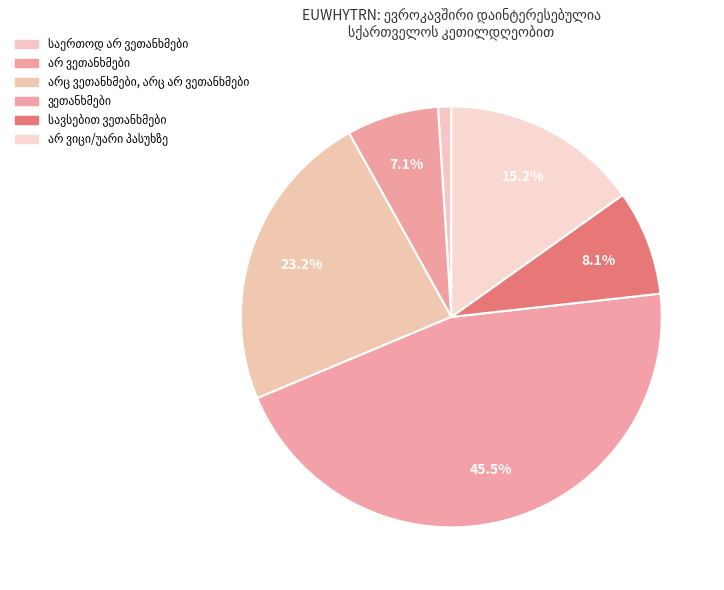

Is there a majority slice in this chart?

No